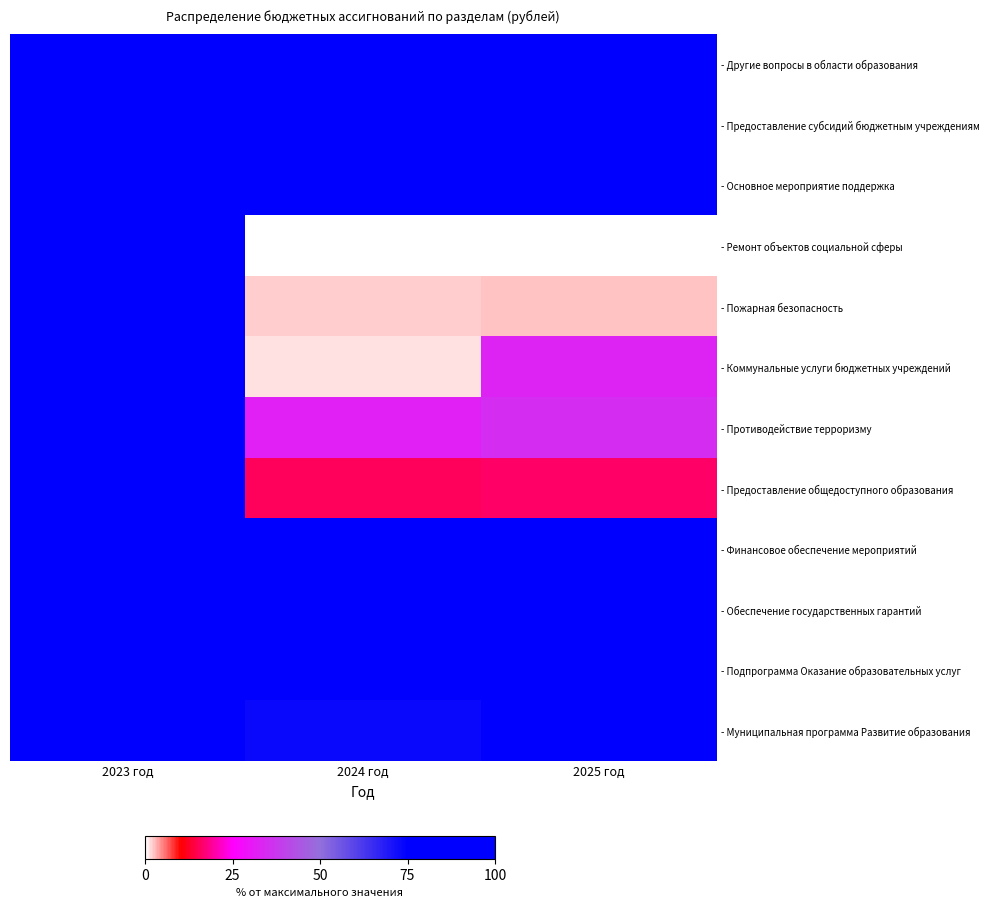

Reading left to right, transcribe all the data shown in this chart.

- Муниципальная программа Развитие образования: 2023 год=100.0	2024 год=73.2	2025 год=75.6
- Подпрограмма Оказание образовательных услуг: 2023 год=100.0	2024 год=76.4	2025 год=77.8
- Обеспечение государственных гарантий: 2023 год=100.0	2024 год=83.6	2025 год=83.6
- Финансовое обеспечение мероприятий: 2023 год=90.2	2024 год=100.0	2025 год=100.0
- Предоставление общедоступного образования: 2023 год=100.0	2024 год=15.5	2025 год=16.3
- Противодействие терроризму: 2023 год=100.0	2024 год=32.2	2025 год=35.1
- Коммунальные услуги бюджетных учреждений: 2023 год=100.0	2024 год=1.6	2025 год=32.9
- Пожарная безопасность: 2023 год=100.0	2024 год=2.3	2025 год=2.5
- Ремонт объектов социальной сферы: 2023 год=100.0	2024 год=0.0	2025 год=0.0
- Основное мероприятие поддержка: 2023 год=100.0	2024 год=83.6	2025 год=83.6
- Предоставление субсидий бюджетным учреждениям: 2023 год=100.0	2024 год=83.6	2025 год=83.6
- Другие вопросы в области образования: 2023 год=90.2	2024 год=100.0	2025 год=100.0